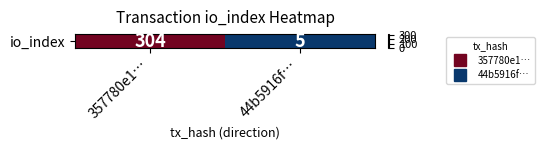

Which label corresponds to the largest value in the chart?

357780e1…